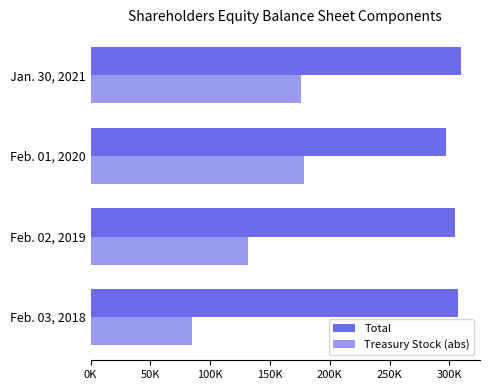

Reading left to right, transcribe all the data shown in this chart.

Total: 307302	304433	297363	310176
Treasury Stock (abs): 85099	131846	178517	175562